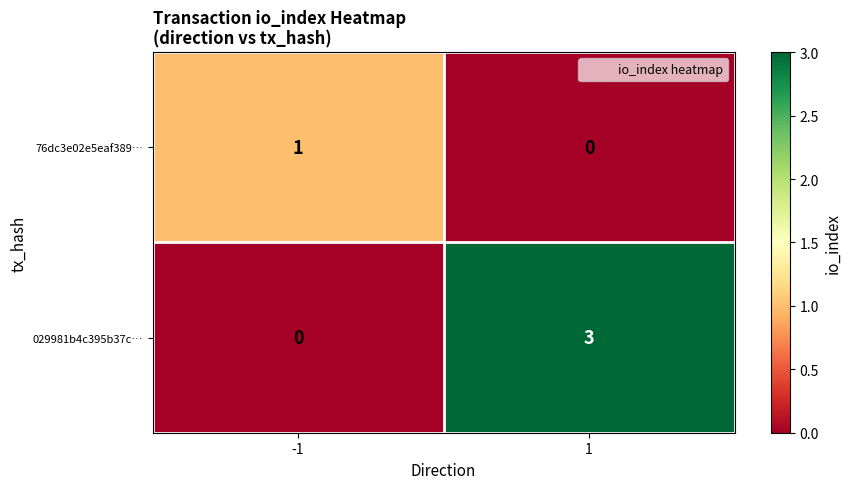

What is the difference between the maximum and minimum values in the 029981b4c395b37c… series?

3